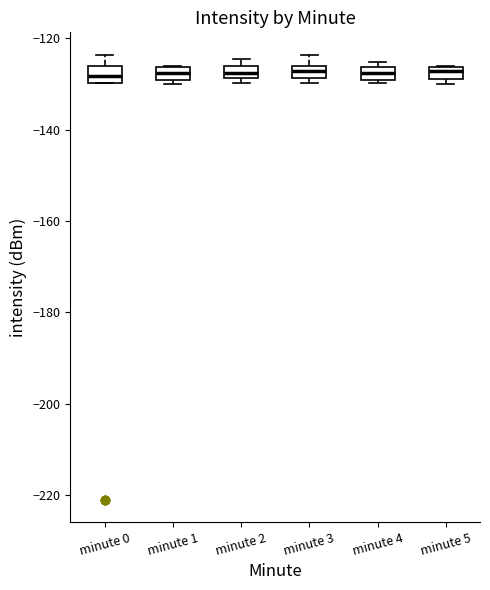

Where does the median line of the box for minute 4 sit on the y-axis? The values are not printed on the chart, so give them approximately, as read against the axis.

-128